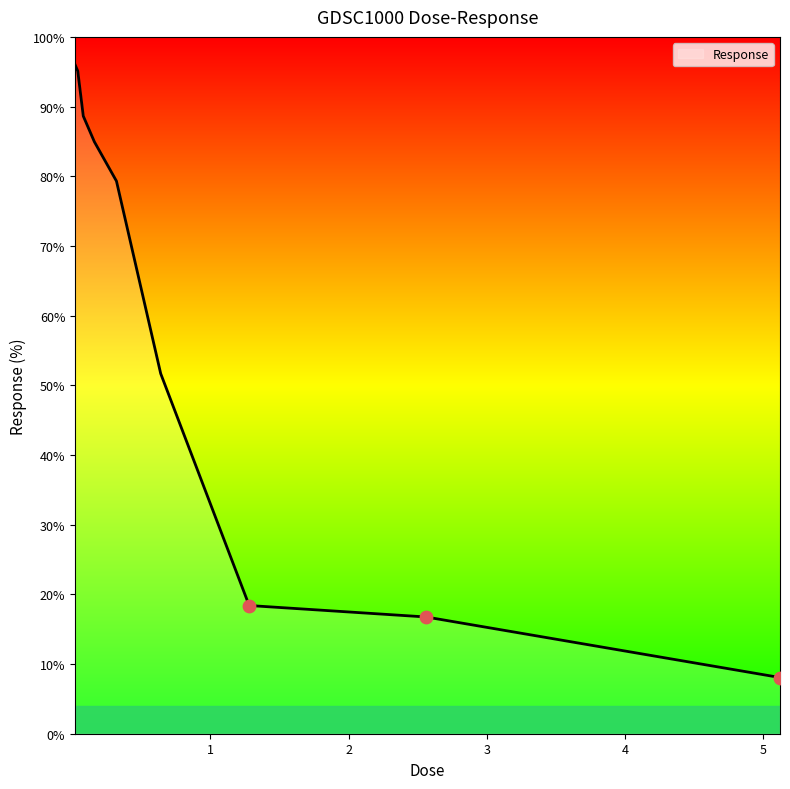

What is the difference between the maximum and minimum values?

88.0